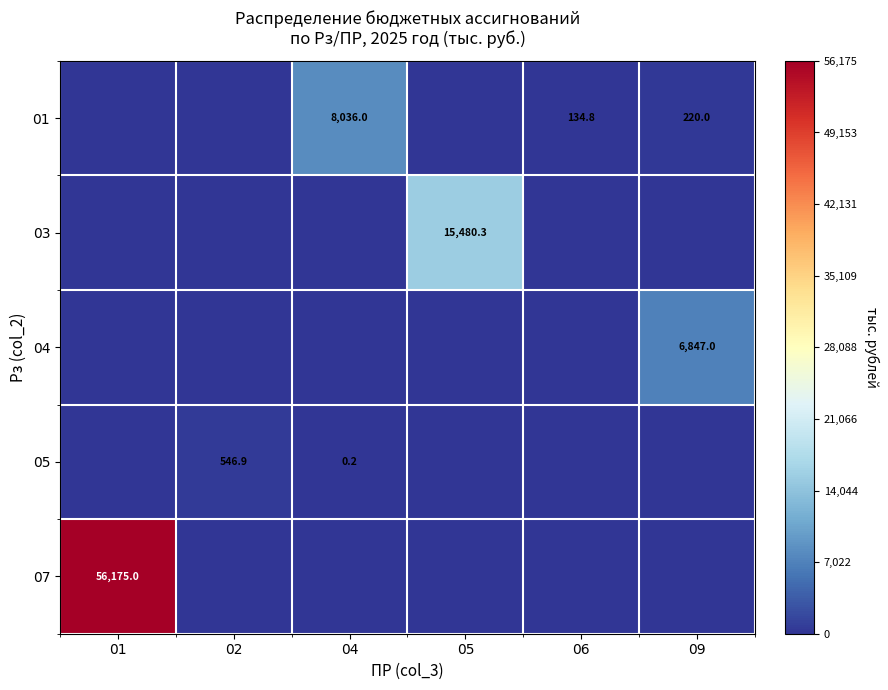

True or false: 04 has a value of 6847.0 at 09.

True